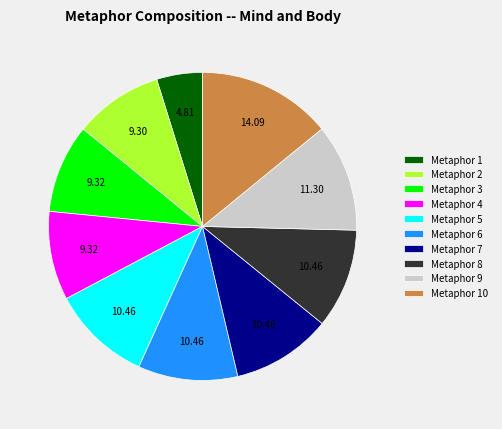

Count the number of slices in the pie.

10